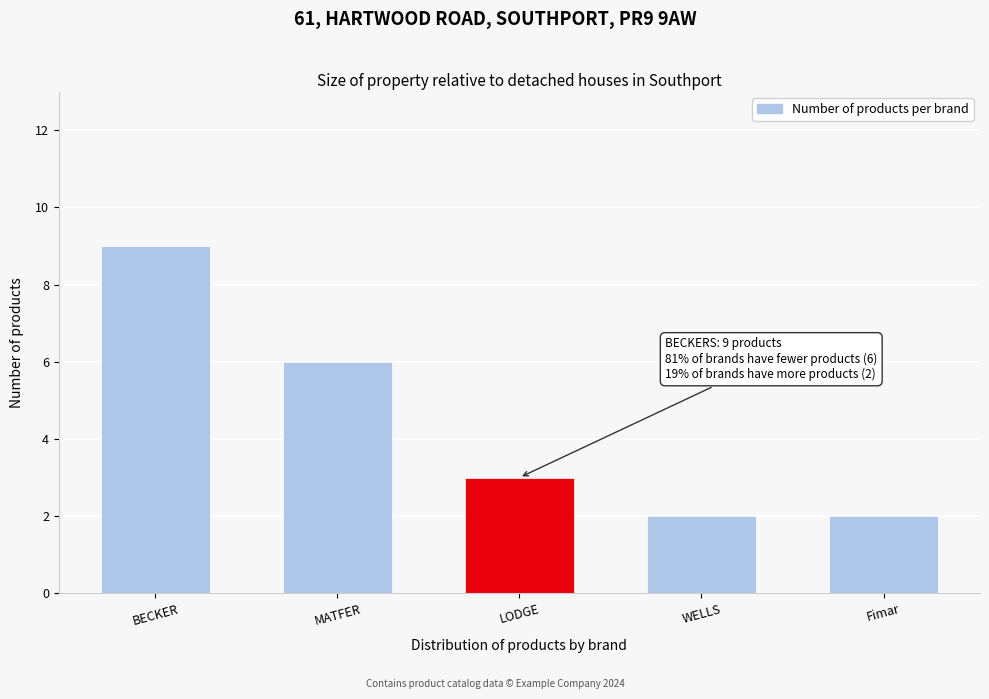

Reading left to right, what are all the values shown in this chart?

9	6	3	2	2